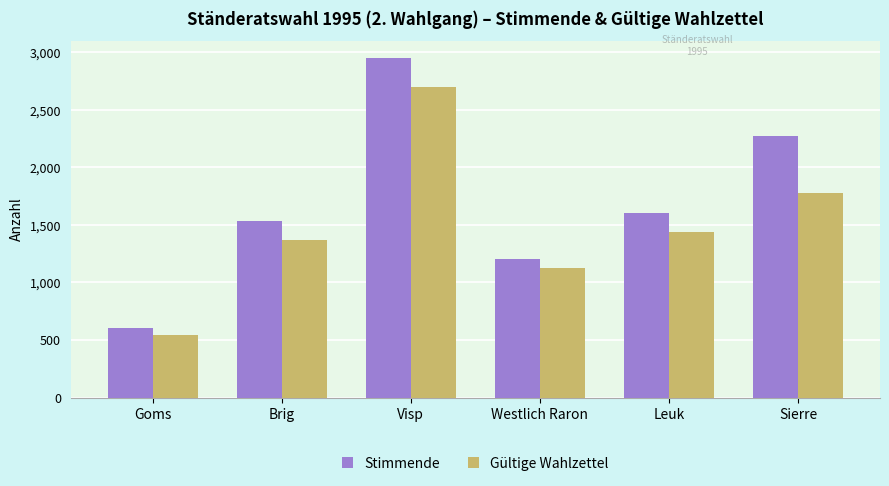

What is the maximum value shown in the chart?

2952